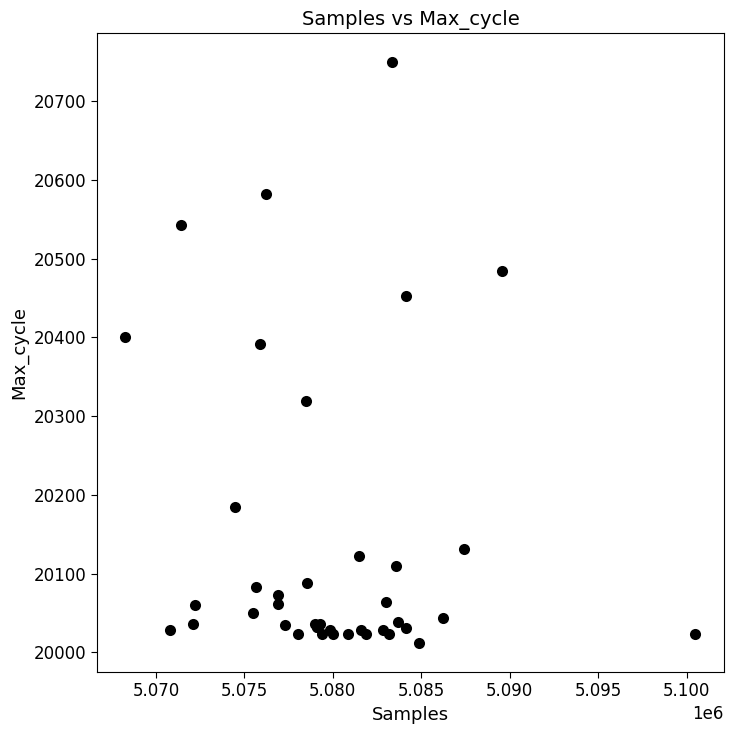

What Y value in the scatter plot is closest to 20380?

20391